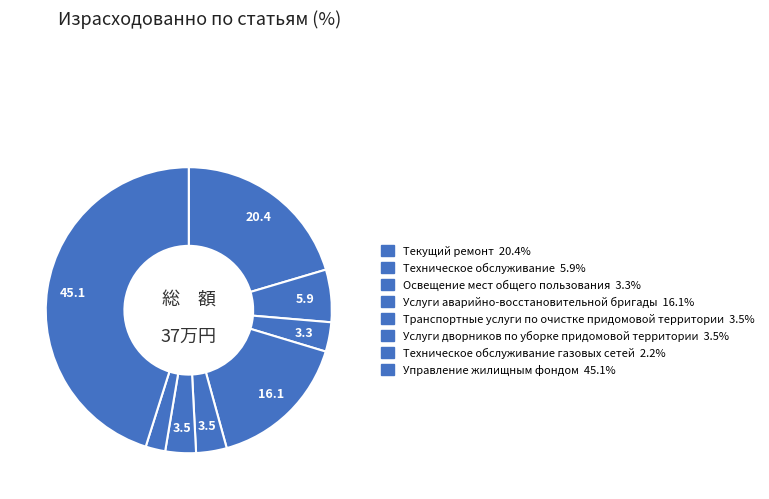

Which slice is the smallest?

Техническое обслуживание газовых сетей